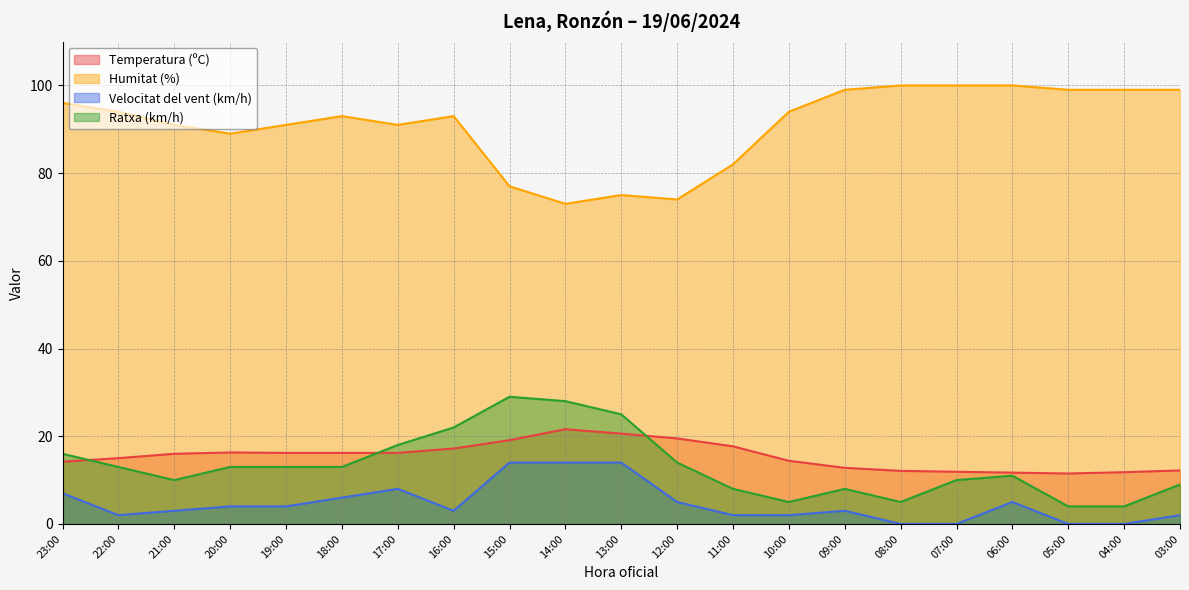

What is the total value across all series at 13:00?

134.6